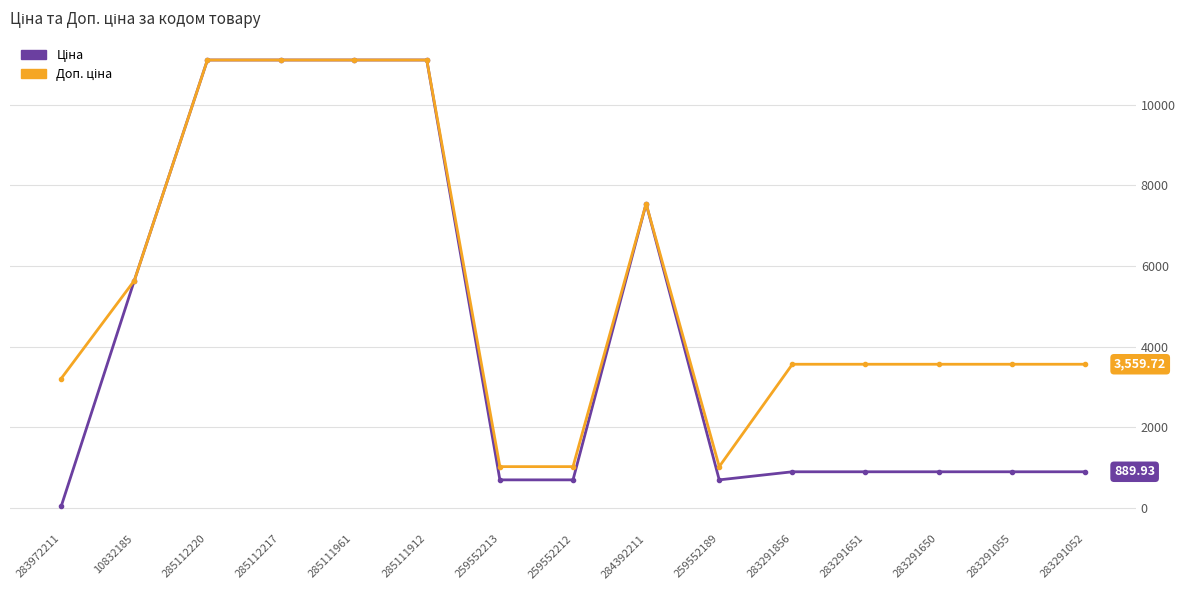

What is the difference between the highest and lowest values at 283291856?

2669.8